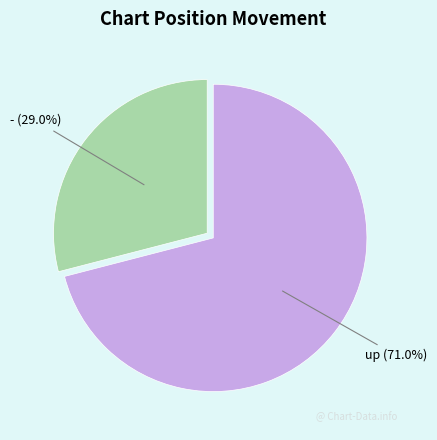

To the nearest percent, what portion does - represent?

29%